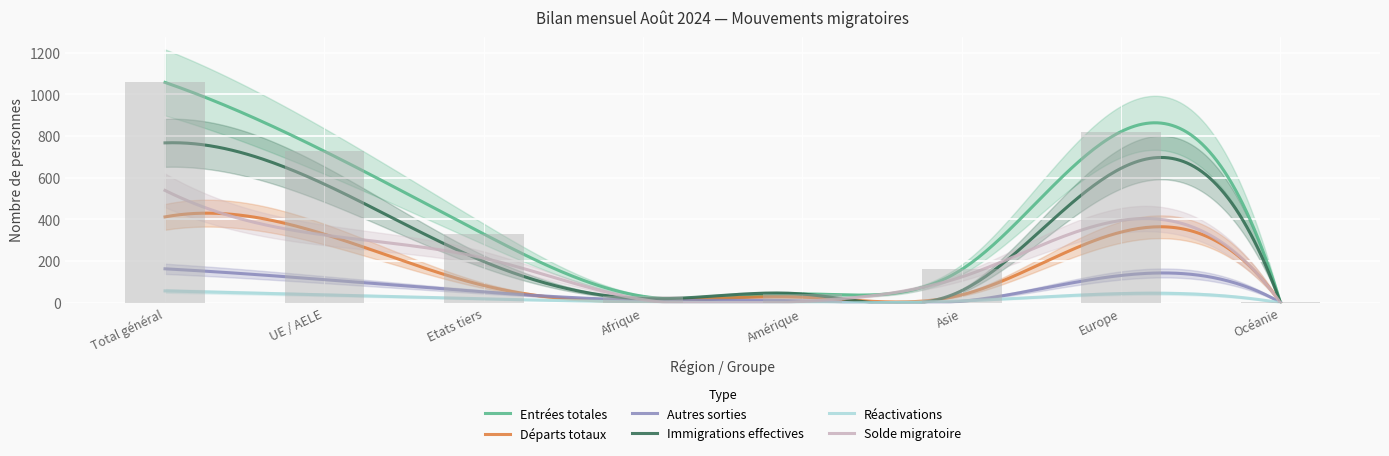

What is the label of the 1st bar from the left?

Total général